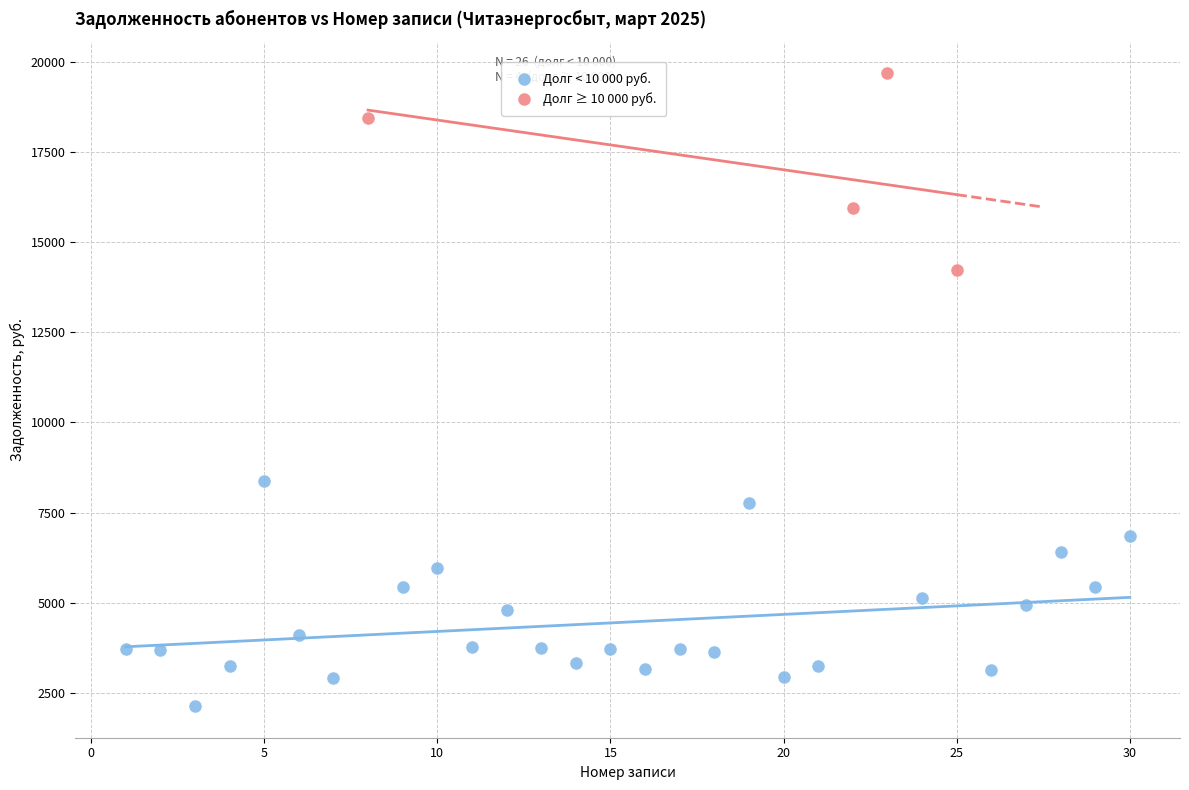

Which series reaches the maximum Y coordinate?

Долг ≥ 10 000 руб.